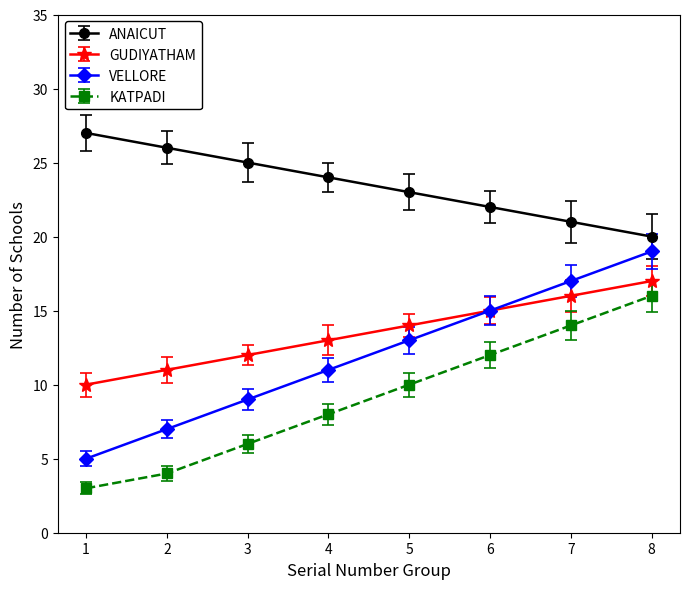

Where is VELLORE nearest to the value 12?

4